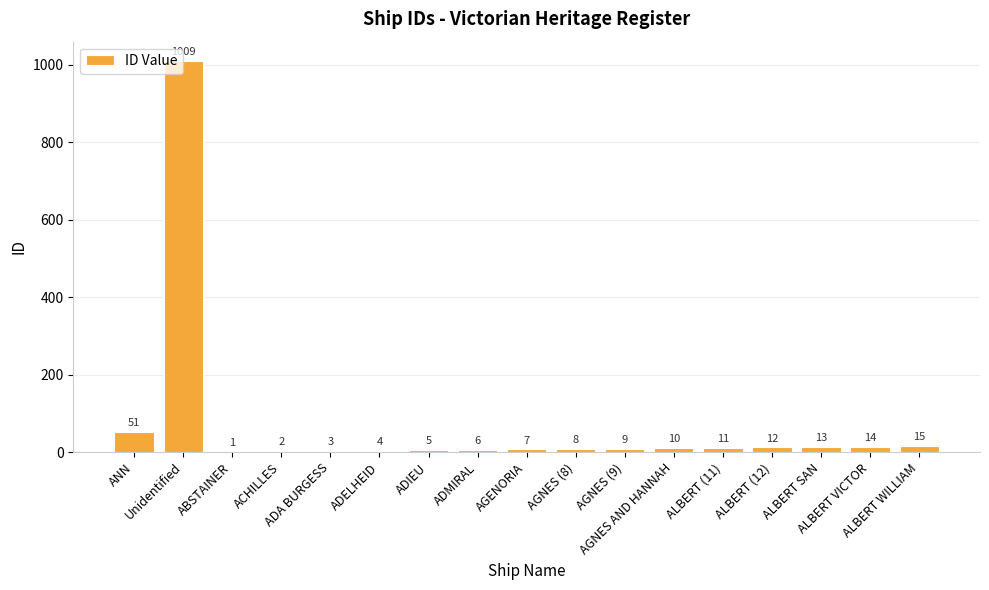

The value at ALBERT VICTOR is 14. True or false?

True